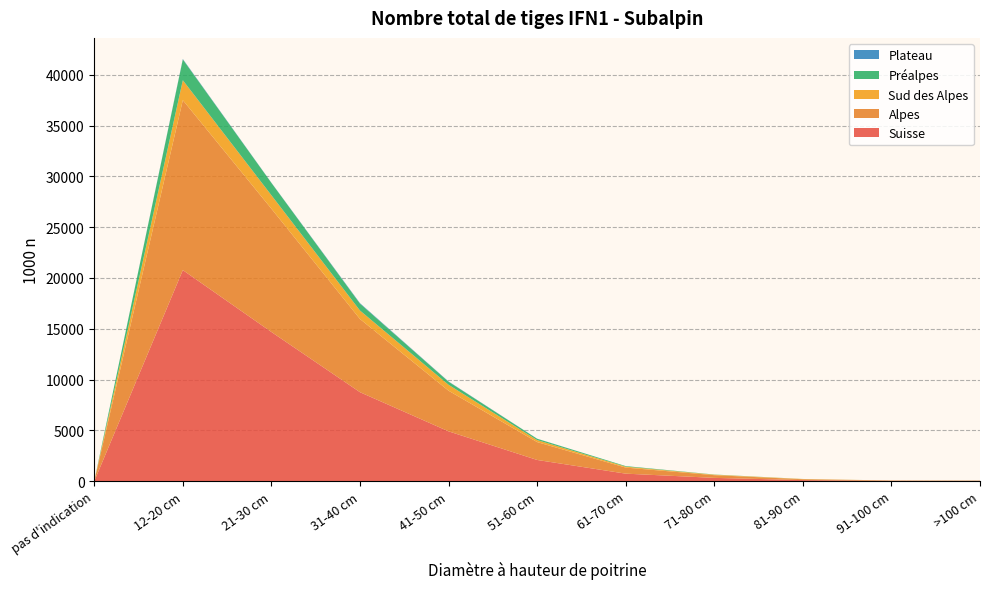

Reading right to left, extract all data points from this chart.

Suisse: >100 cm=32	91-100 cm=36	81-90 cm=111	71-80 cm=329	61-70 cm=745	51-60 cm=2093	41-50 cm=4909	31-40 cm=8761	21-30 cm=14687	12-20 cm=20775	pas d'indication=0
Alpes: >100 cm=27	91-100 cm=32	81-90 cm=83	71-80 cm=266	61-70 cm=596	51-60 cm=1758	41-50 cm=3999	31-40 cm=7202	21-30 cm=12130	12-20 cm=16723	pas d'indication=0
Sud des Alpes: >100 cm=0	91-100 cm=4	81-90 cm=24	71-80 cm=47	61-70 cm=92	51-60 cm=199	41-50 cm=582	31-40 cm=835	21-30 cm=1325	12-20 cm=1963	pas d'indication=0
Préalpes: >100 cm=4	91-100 cm=0	81-90 cm=4	71-80 cm=17	61-70 cm=57	51-60 cm=129	41-50 cm=303	31-40 cm=678	21-30 cm=1215	12-20 cm=2044	pas d'indication=0
Plateau: >100 cm=0	91-100 cm=0	81-90 cm=0	71-80 cm=0	61-70 cm=0	51-60 cm=7	41-50 cm=25	31-40 cm=46	21-30 cm=18	12-20 cm=44	pas d'indication=0